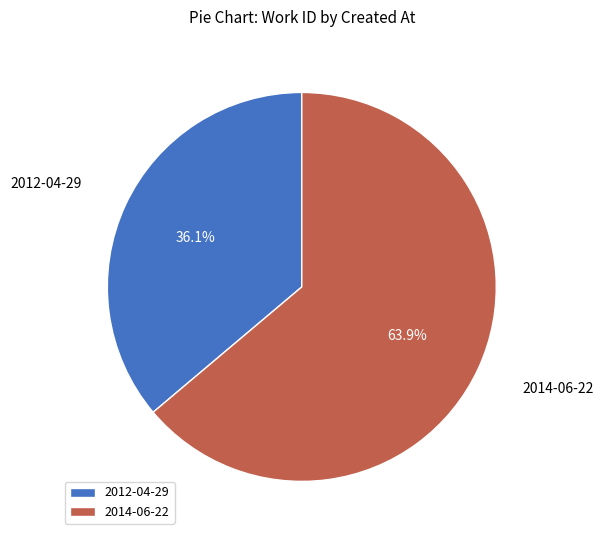

Is the sum of 2014-06-22 and 2012-04-29 greater than half?

Yes